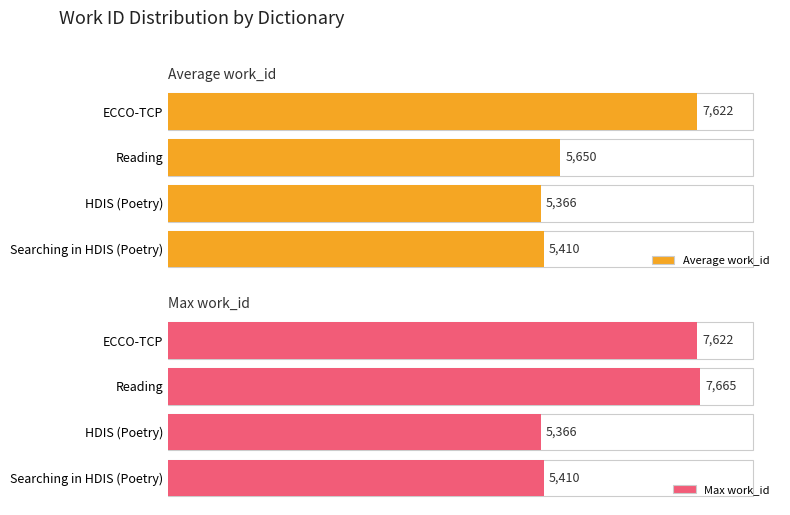

Reading right to left, extract all data points from this chart.

Average work_id: 7622	5650	5366	5410
Max work_id: 7622	7665	5366	5410